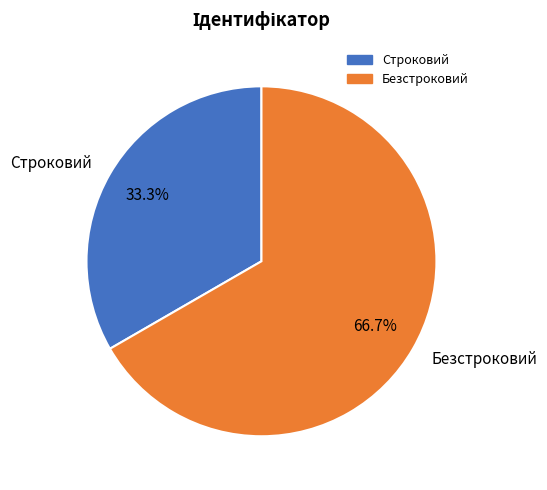

What percentage is the Строковий slice, to the nearest percent?

33%